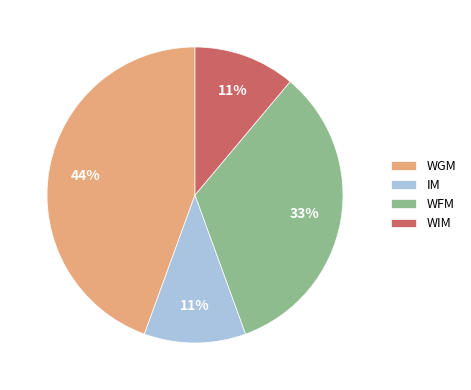

Which has a higher value, WFM or IM?

WFM